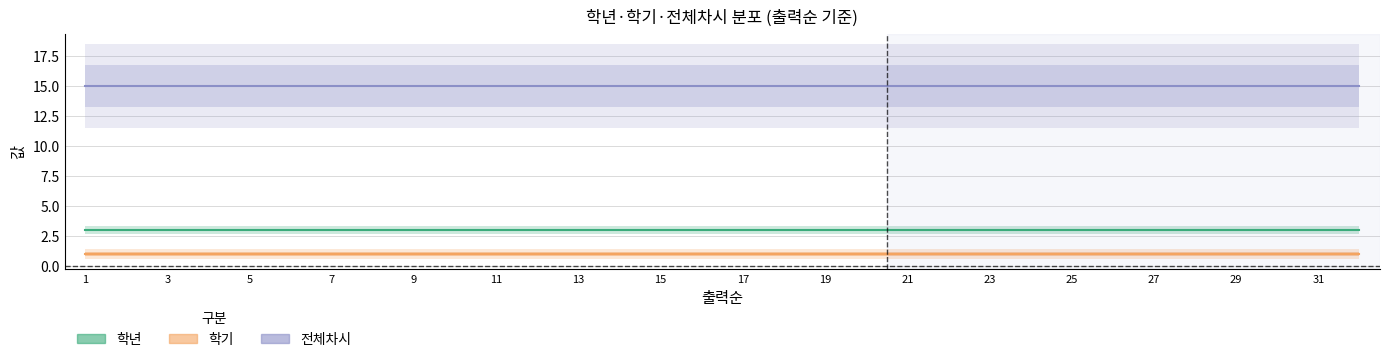

What is the total value across all series at 31?

19